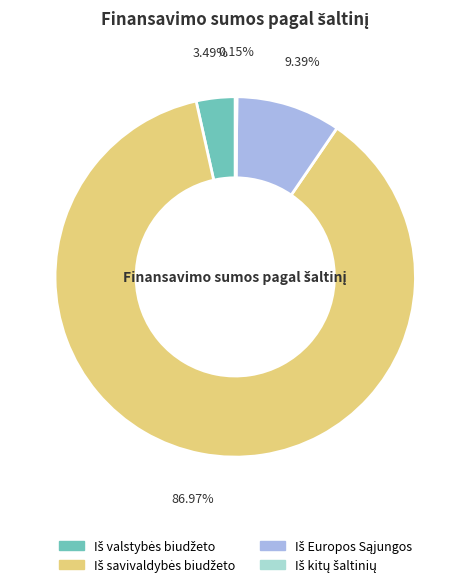

Is there any slice that represents more than half of the pie?

Yes